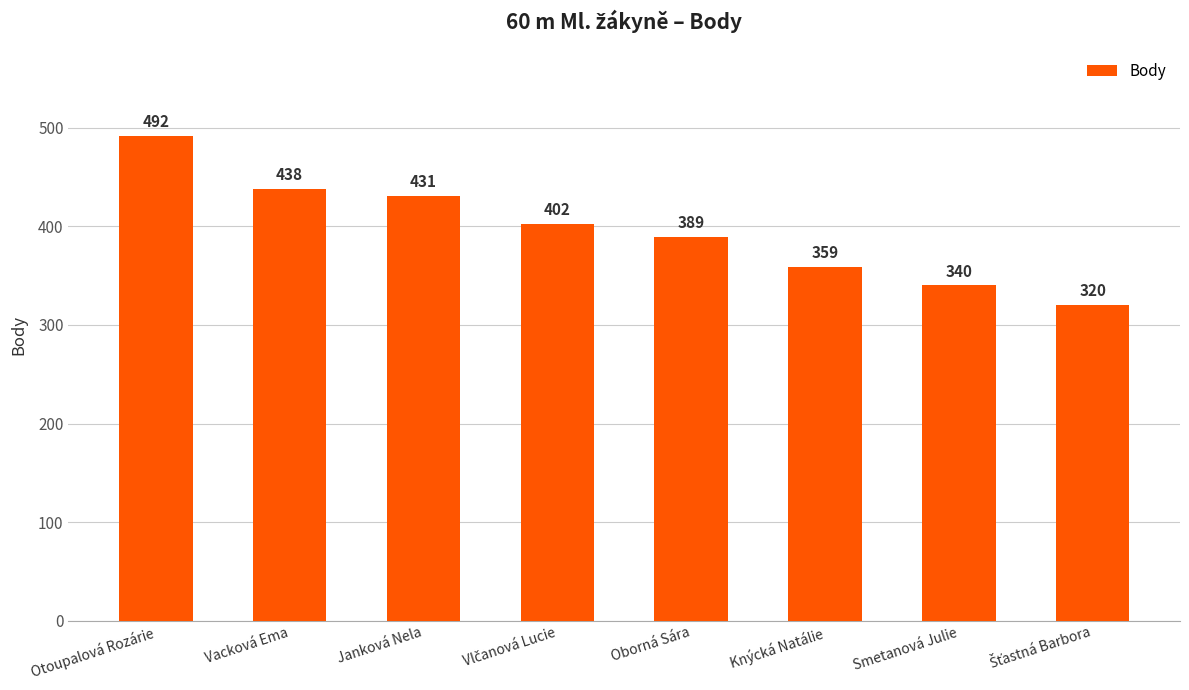

The value at Janková Nela is 295. True or false?

False